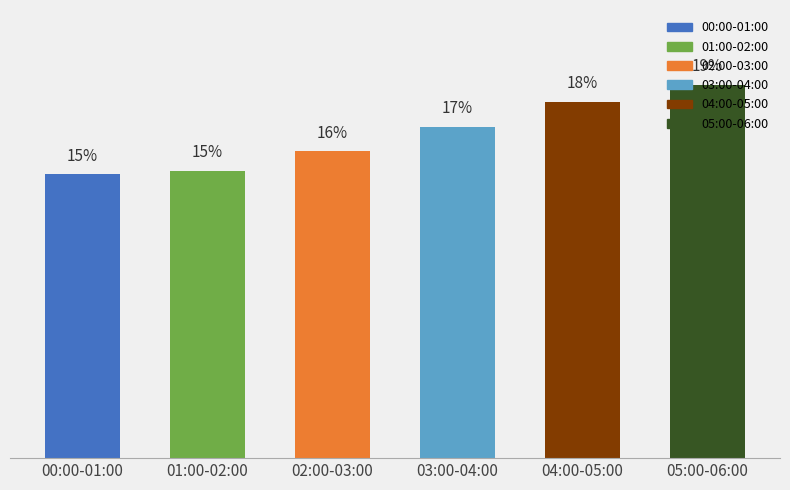

Which category has the highest value across all series?

05:00-06:00